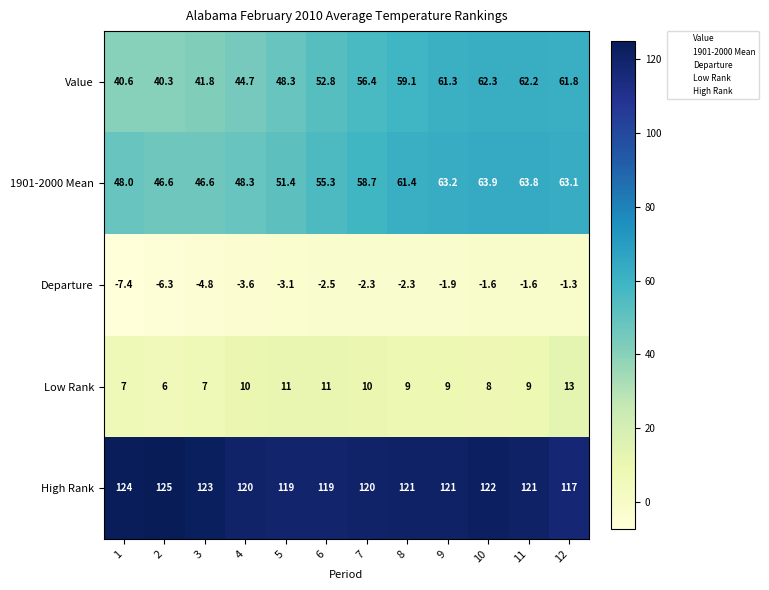

How many values in the Low Rank series are below 9?

4